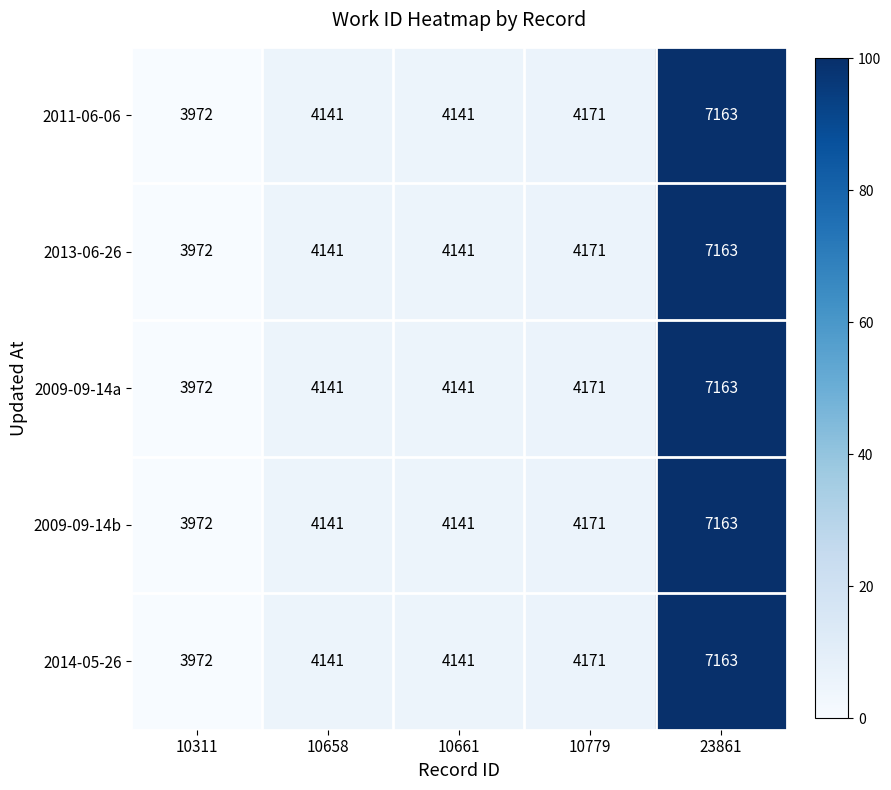

The 2009-09-14a series shows 4141 at 10658. True or false?

True